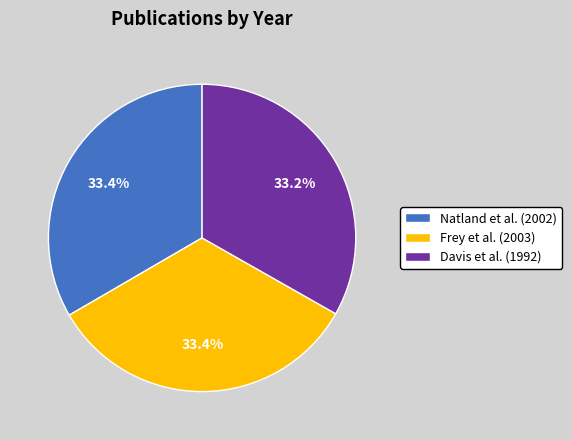

Approximately how many times larger is the value at Natland et al. (2002) compared to Davis et al. (1992)?

1.0